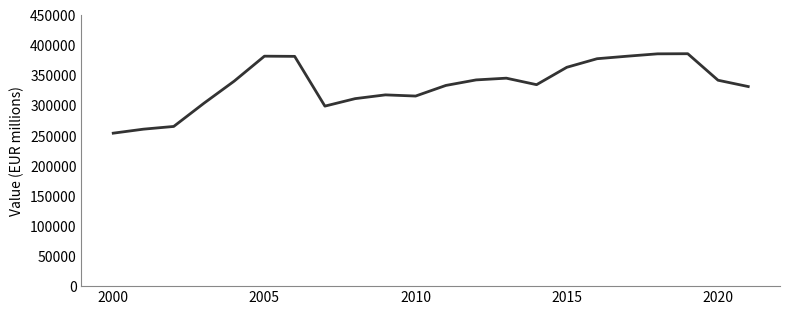

What is the smallest value displayed?

253874.0